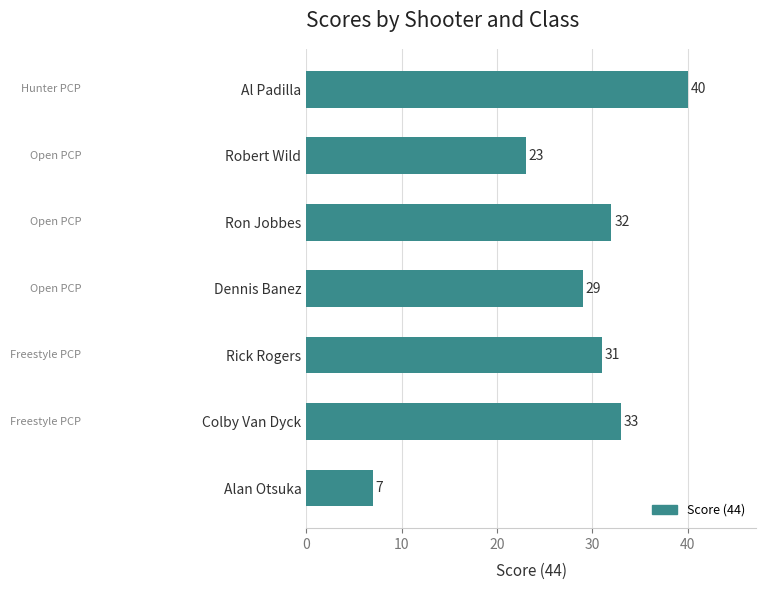

List the labels in order of value, largest first.

Al Padilla, Colby Van Dyck, Ron Jobbes, Rick Rogers, Dennis Banez, Robert Wild, Alan Otsuka